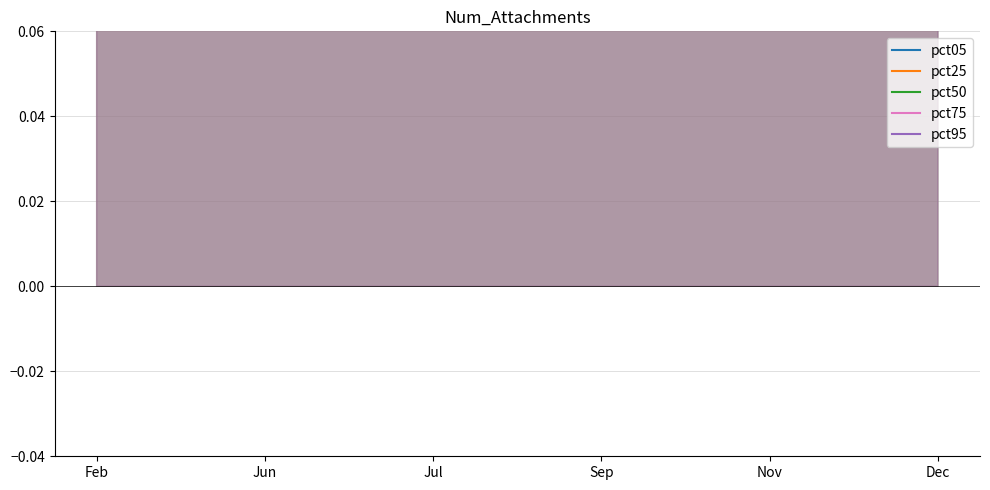

Is the value of pct25 at Nov greater than the value of pct05 at Sep?

Yes